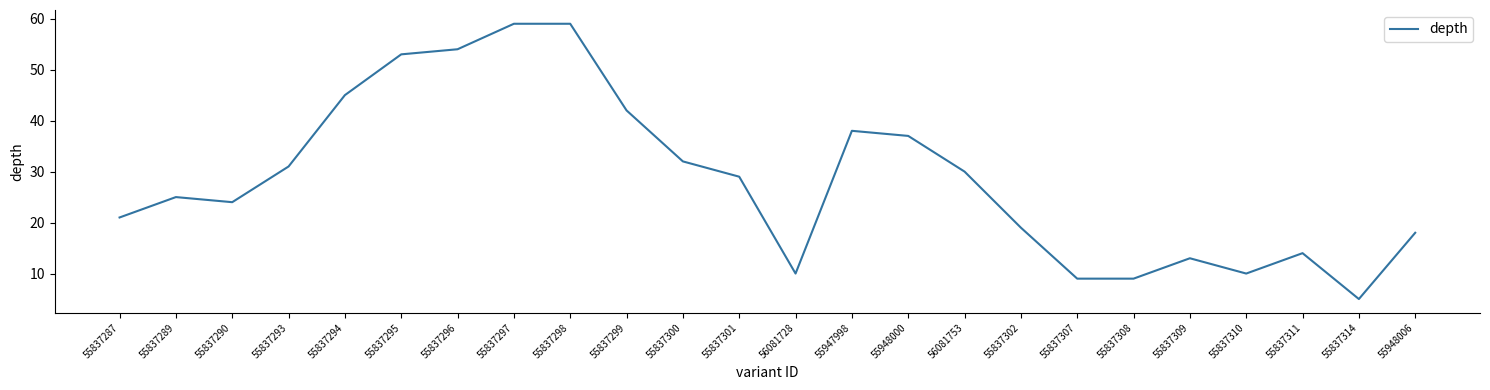

Approximately how many times larger is the value at 55948006 compared to 56081728?

1.8